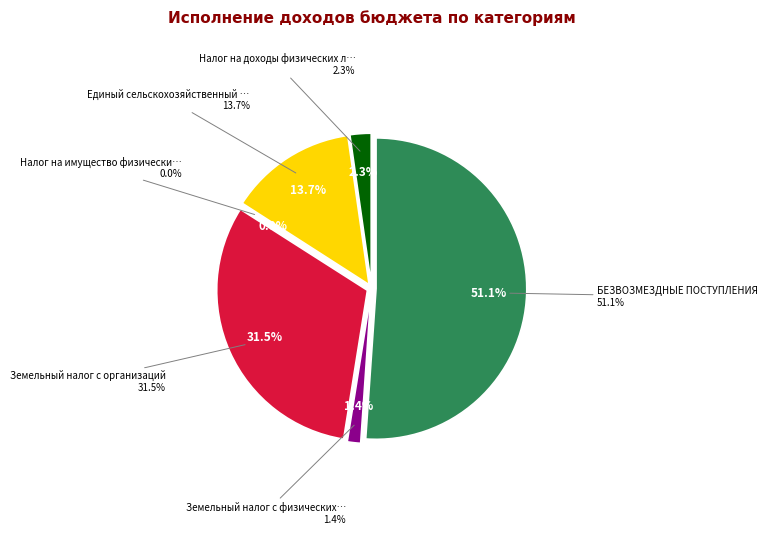

The Налог на доходы физических лиц slice represents 1% of the pie. True or false?

False